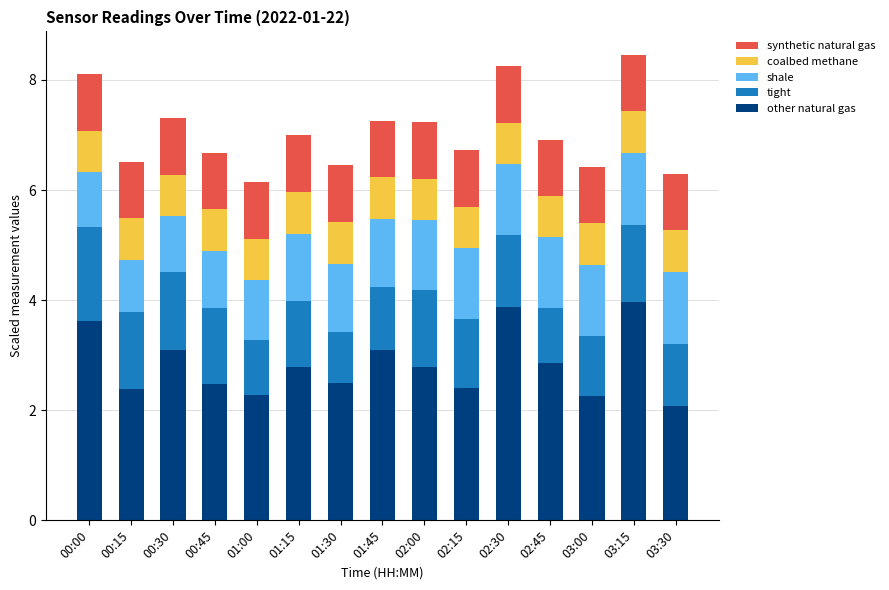

What is the total value across all series at 03:00?

6.4